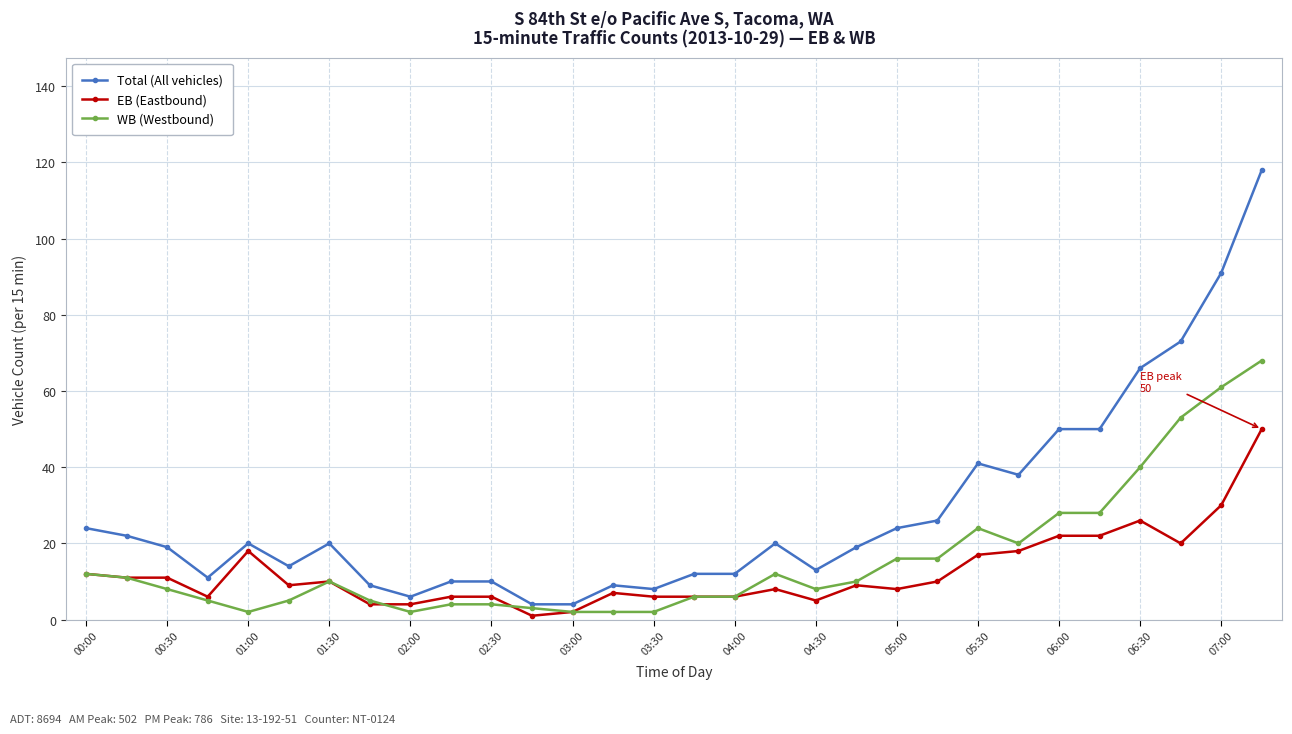

Which series has the largest total across all categories?

Total (All vehicles)